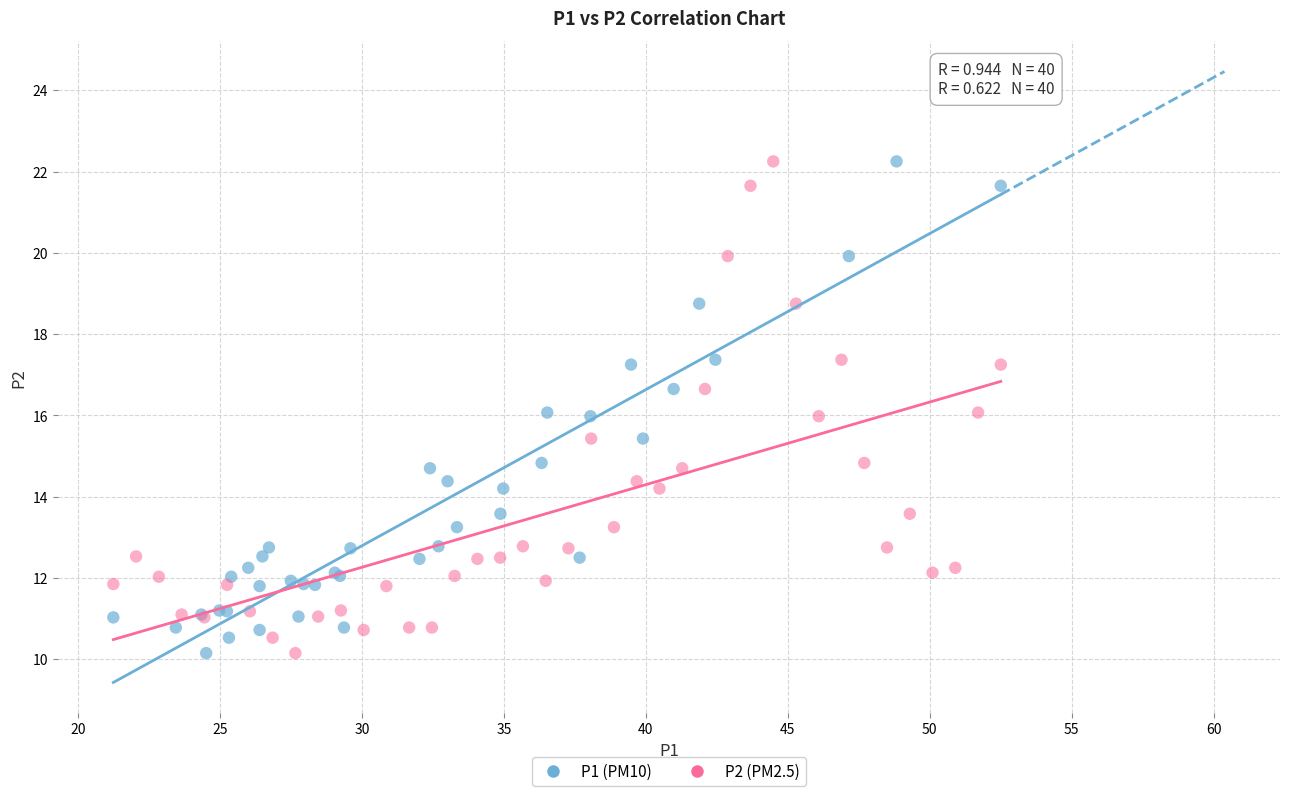

What are all the series names shown in the legend?

P1 (PM10), P2 (PM2.5)